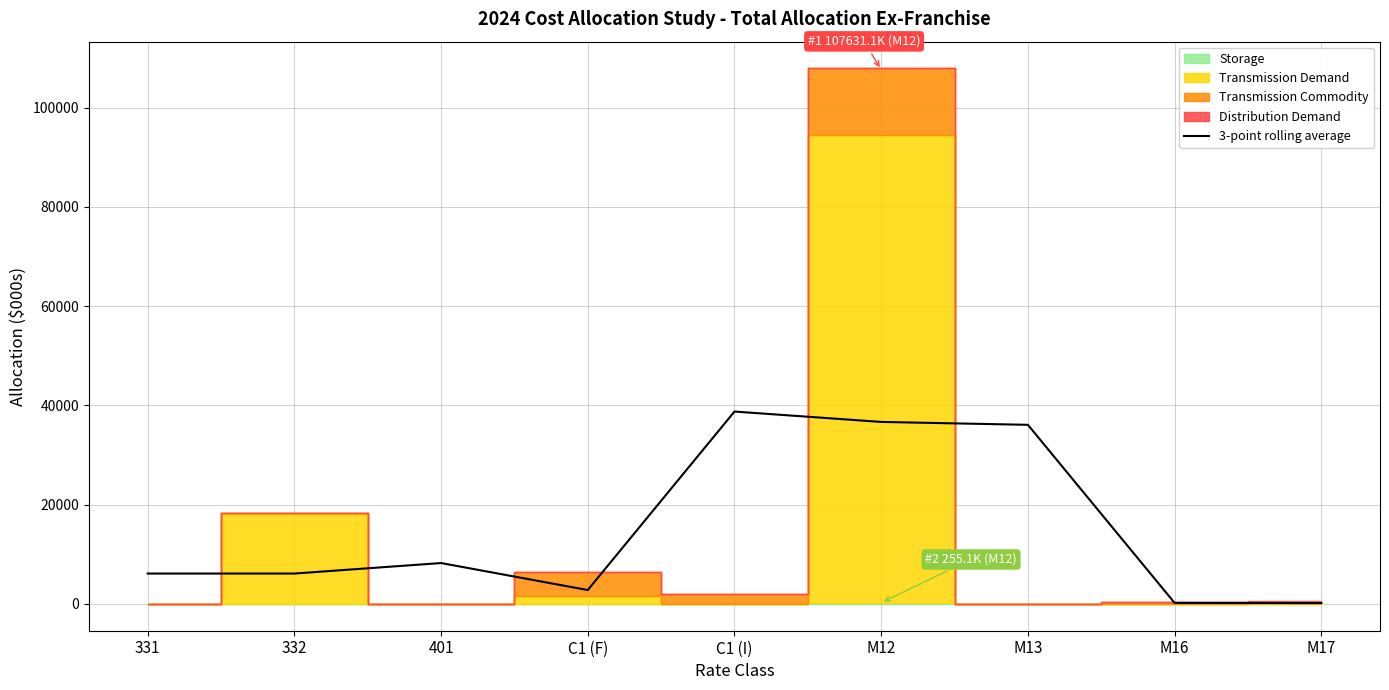

Rank the categories by value from highest to lowest.

C1 (I), M12, M13, 401, 331, 332, C1 (F), M16, M17